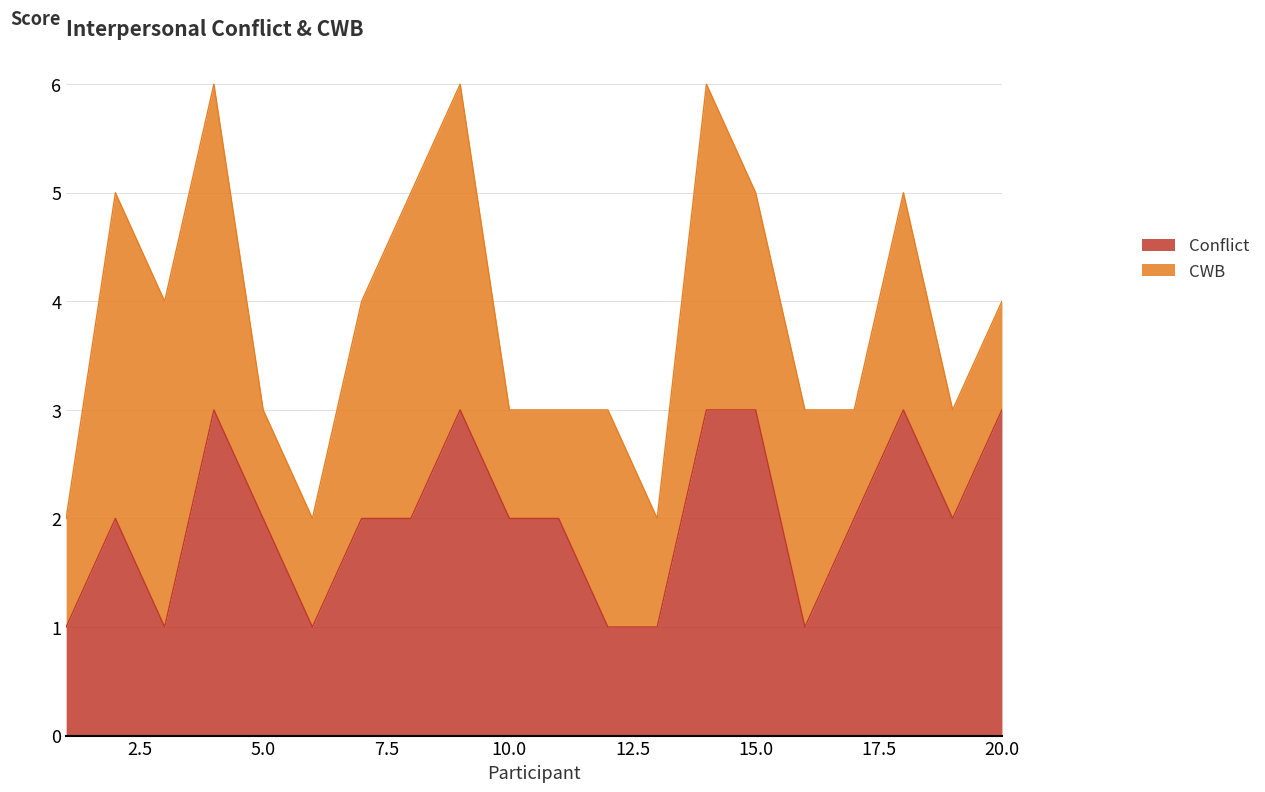

Reading right to left, list all the values displayed in this chart.

20=3	19=2	18=3	17=2	16=1	15=3	14=3	13=1	12=1	11=2	10=2	9=3	8=2	7=2	6=1	5=2	4=3	3=1	2=2	1=1